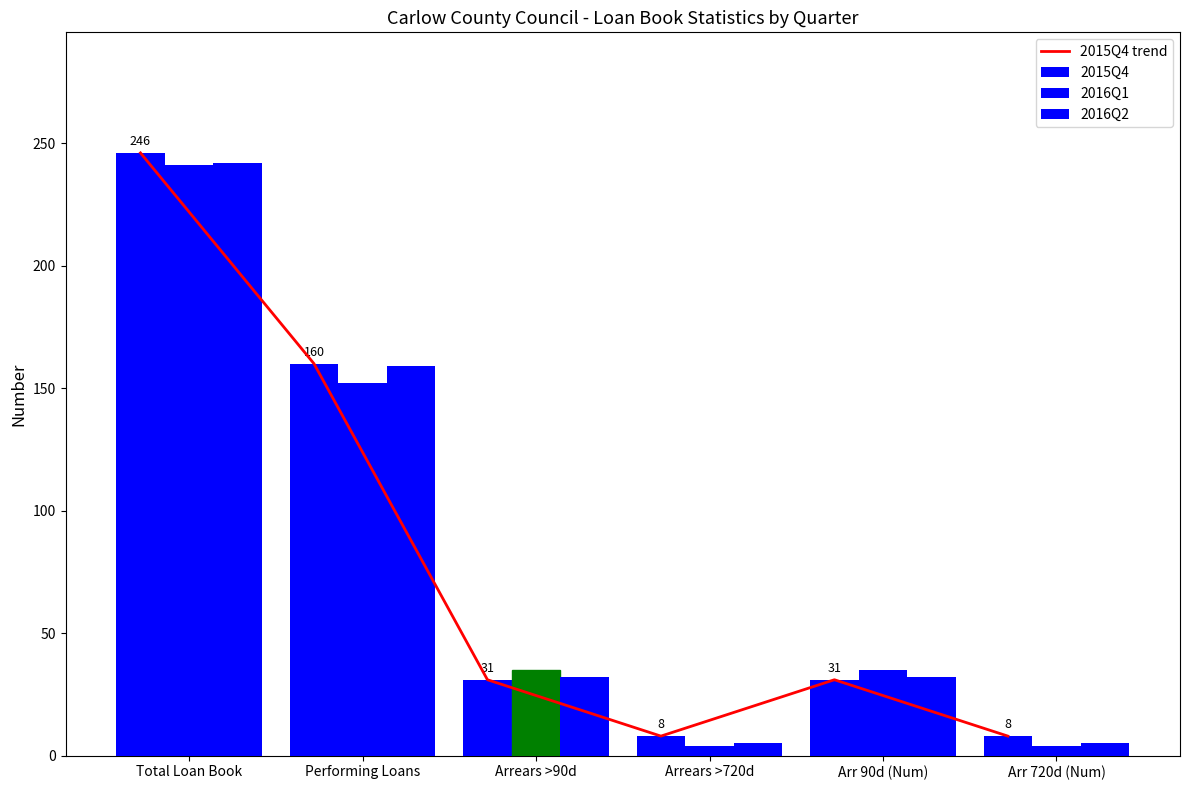

What is the lowest value of the 2015Q4 trend series?

8